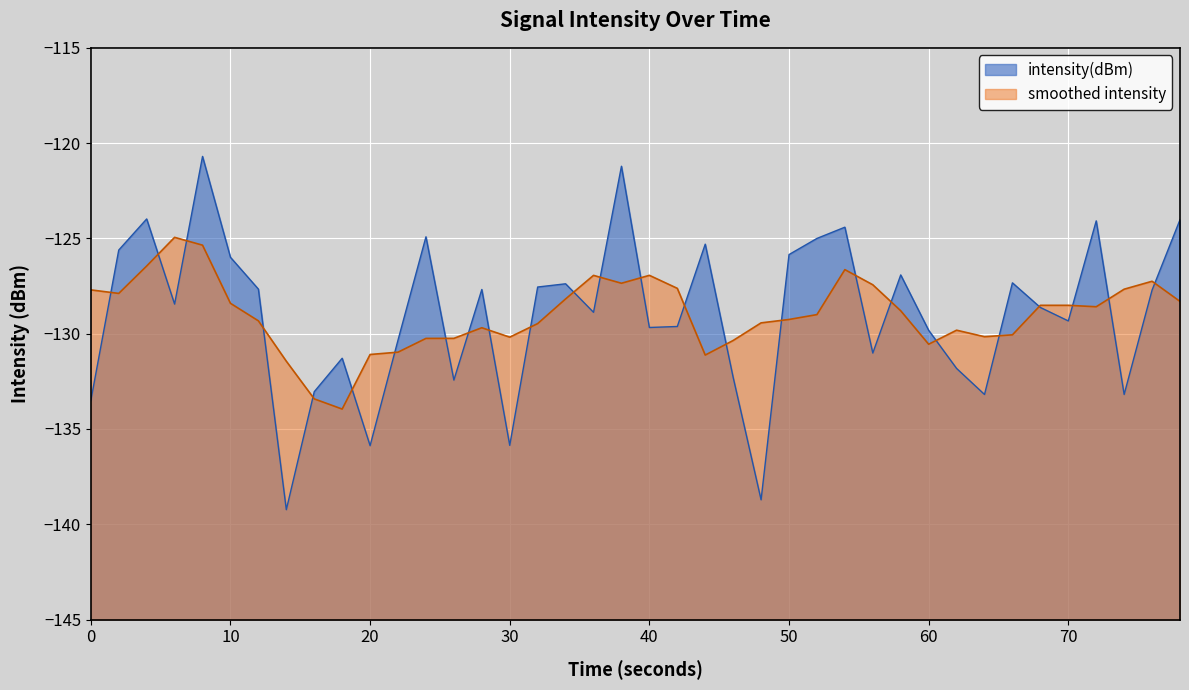

What is the minimum value for smoothed intensity?

-134.0